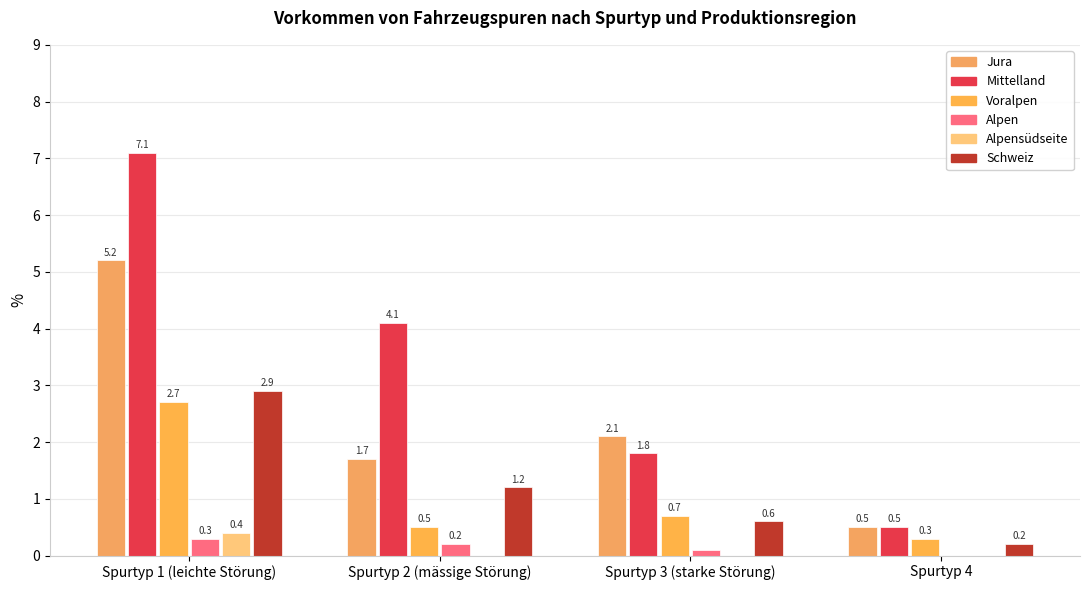

What is the value of the Voralpen bar at the 4th from the left?

0.3